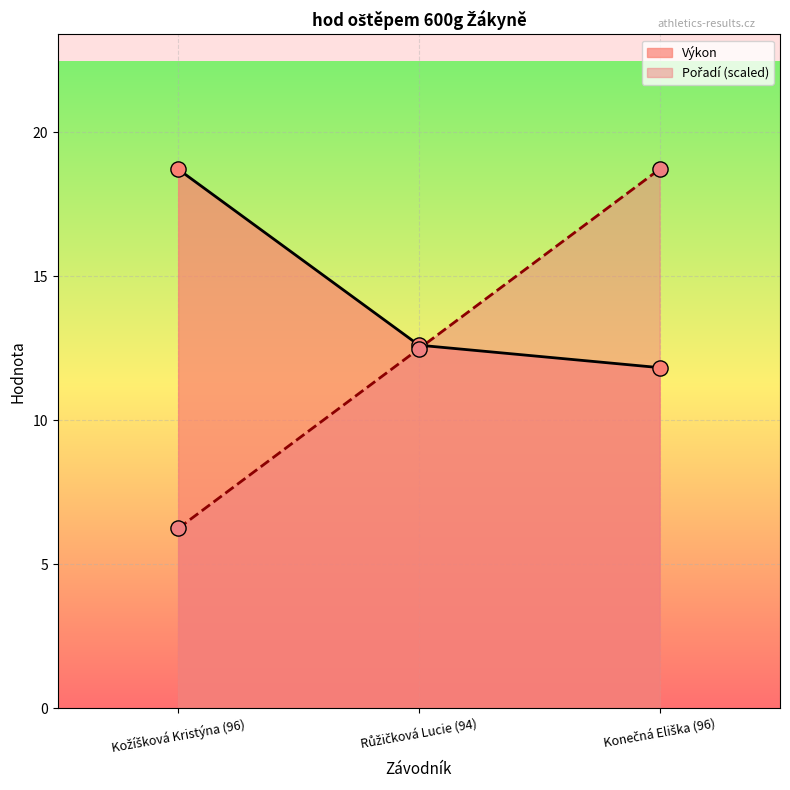

What are all the series names shown in the legend?

Pořadí, Výkon